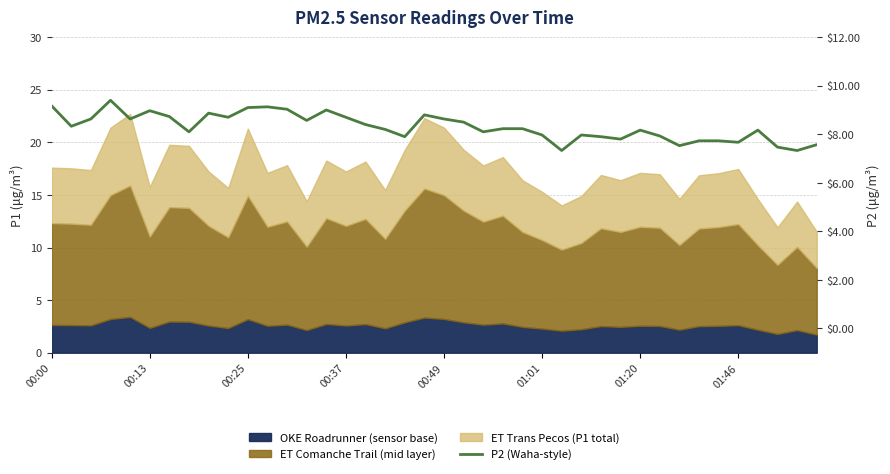

How many data points are above 8?

26